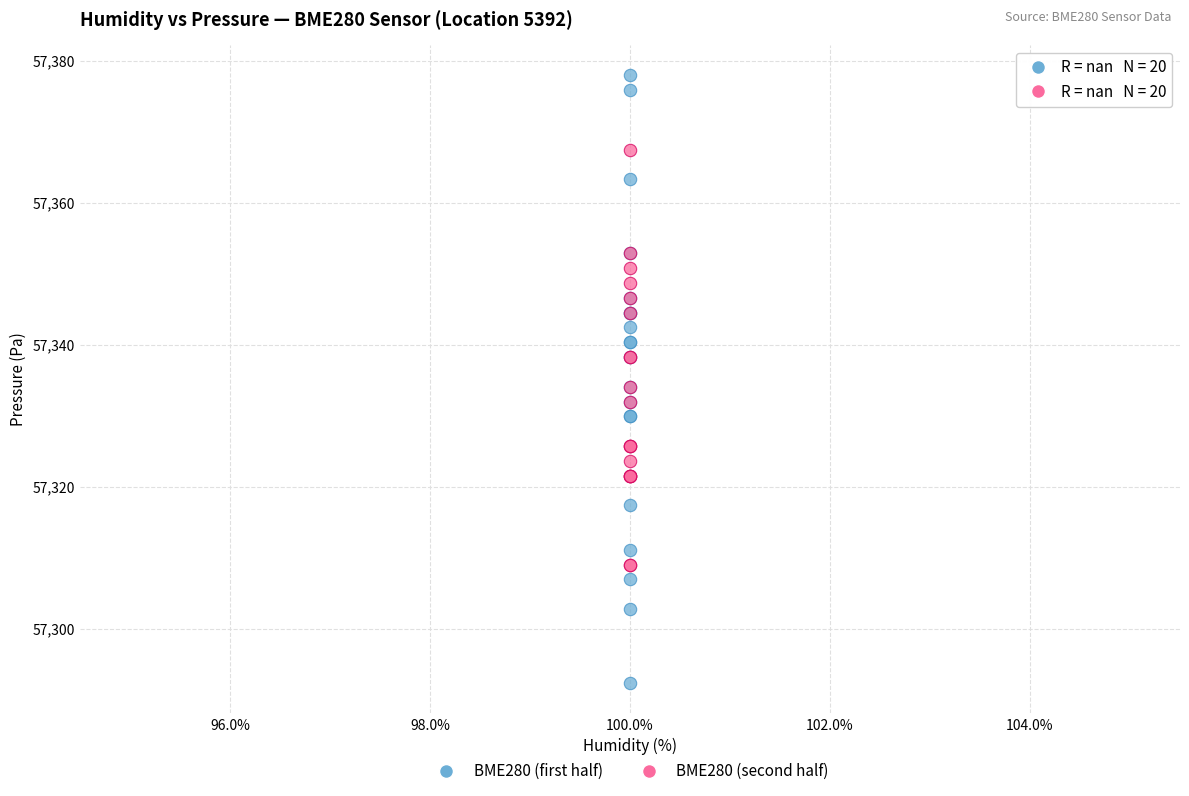

Which series reaches the maximum Y coordinate?

BME280 (first half)